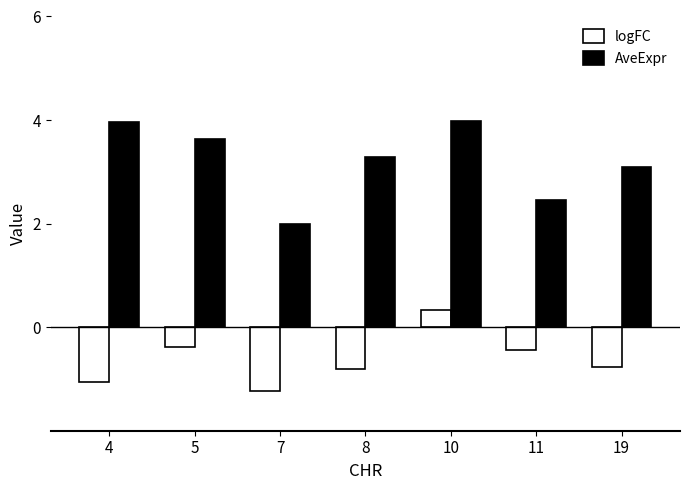

At which label does AveExpr first exceed 3?

4